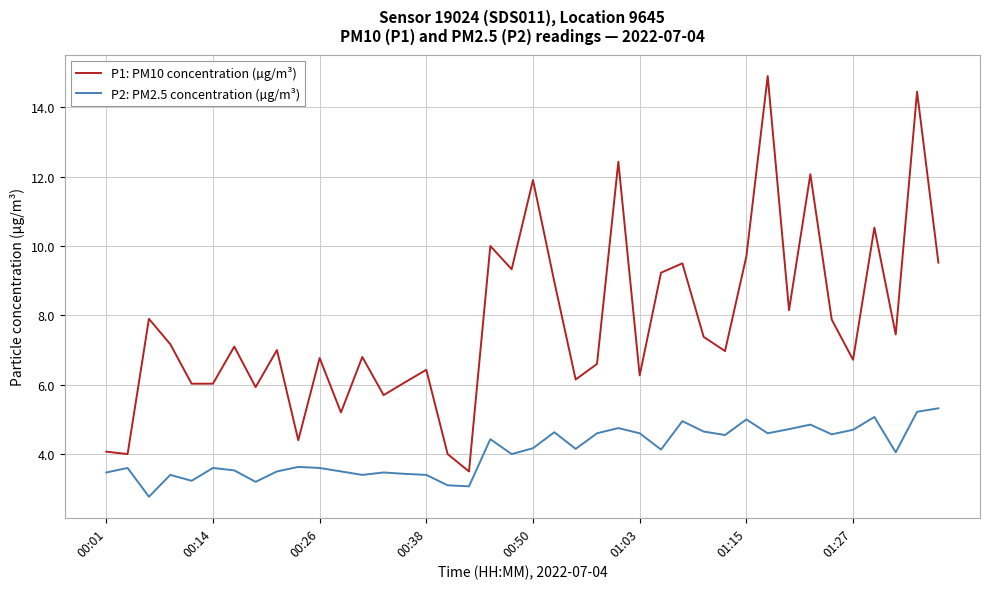

List the series in order of their overall mean, lowest first.

P2: PM2.5 concentration (µg/m³), P1: PM10 concentration (µg/m³)